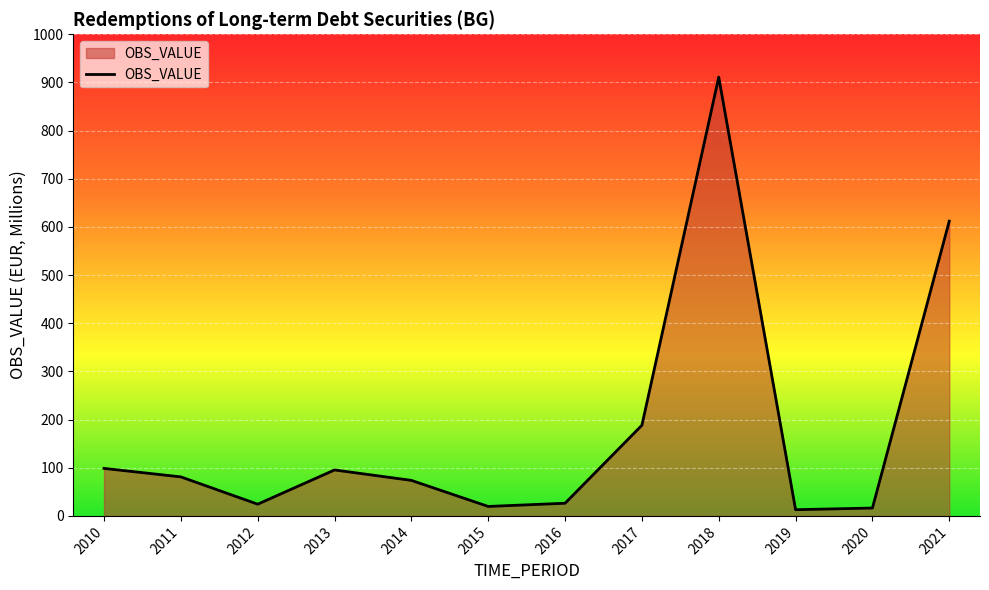

Is it true that the value at 2021 is 343.3?

False